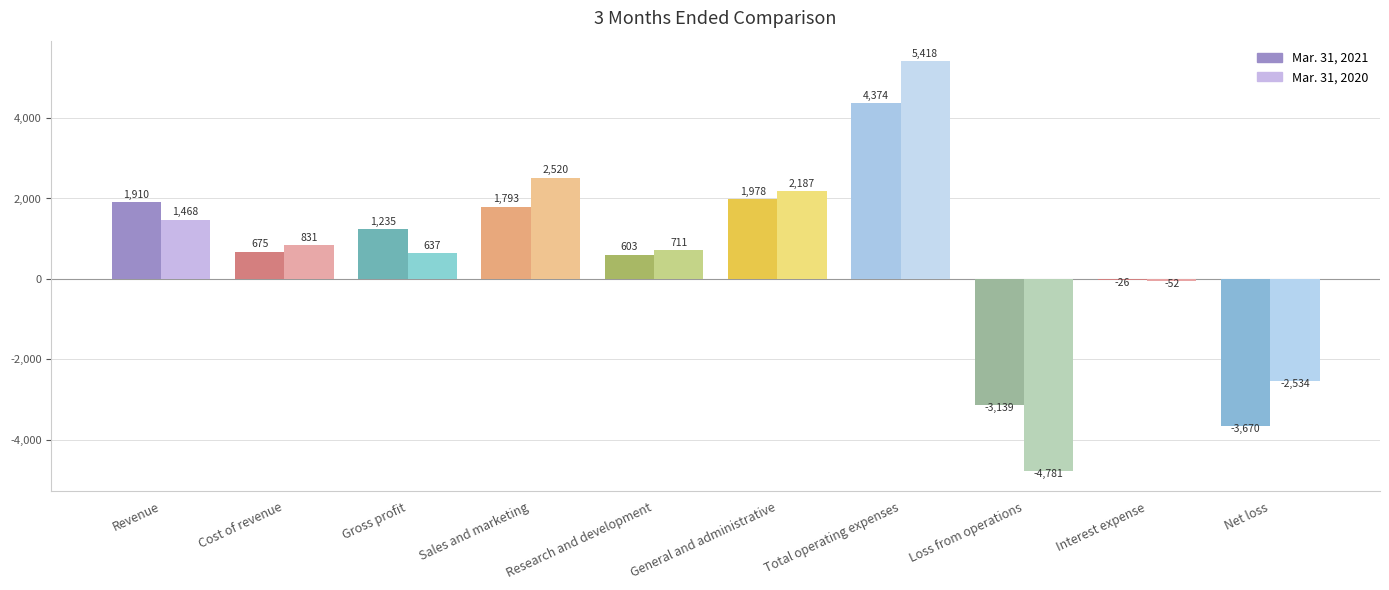

What is the minimum value shown in the chart?

-4781